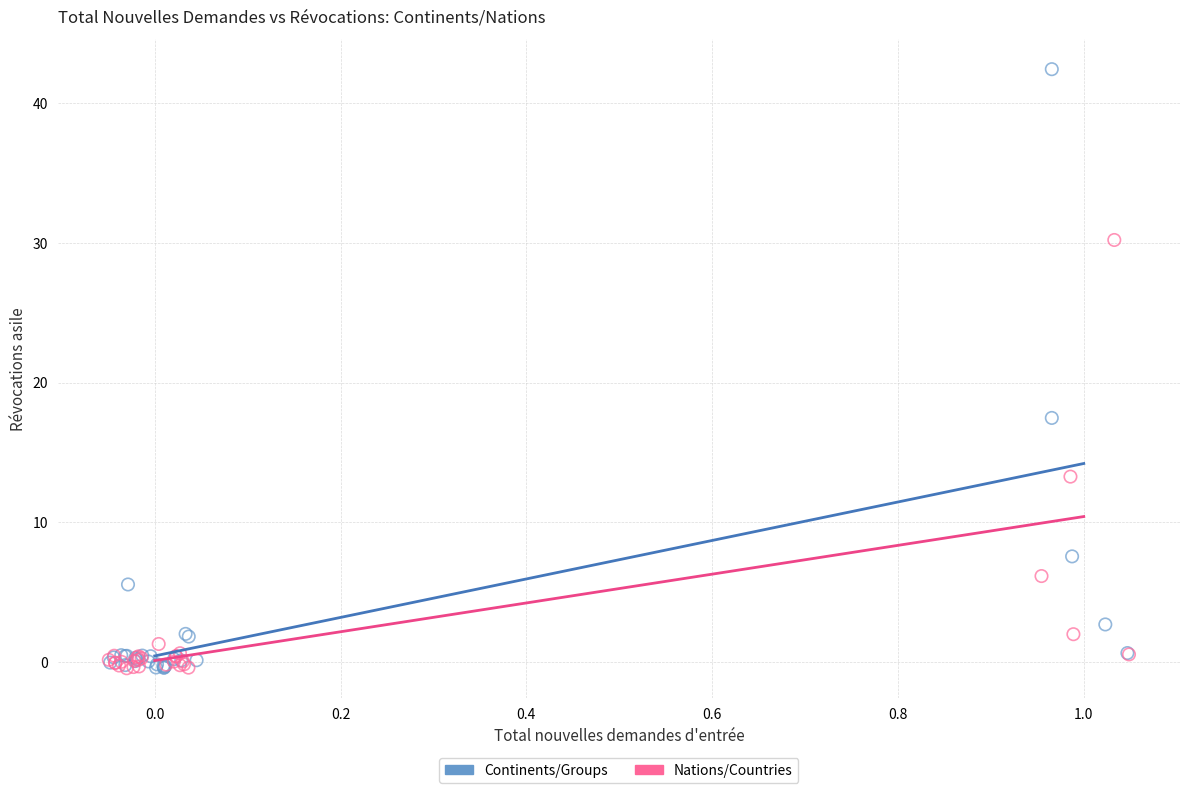

Which series has the widest spread of Y values?

Continents/Groups